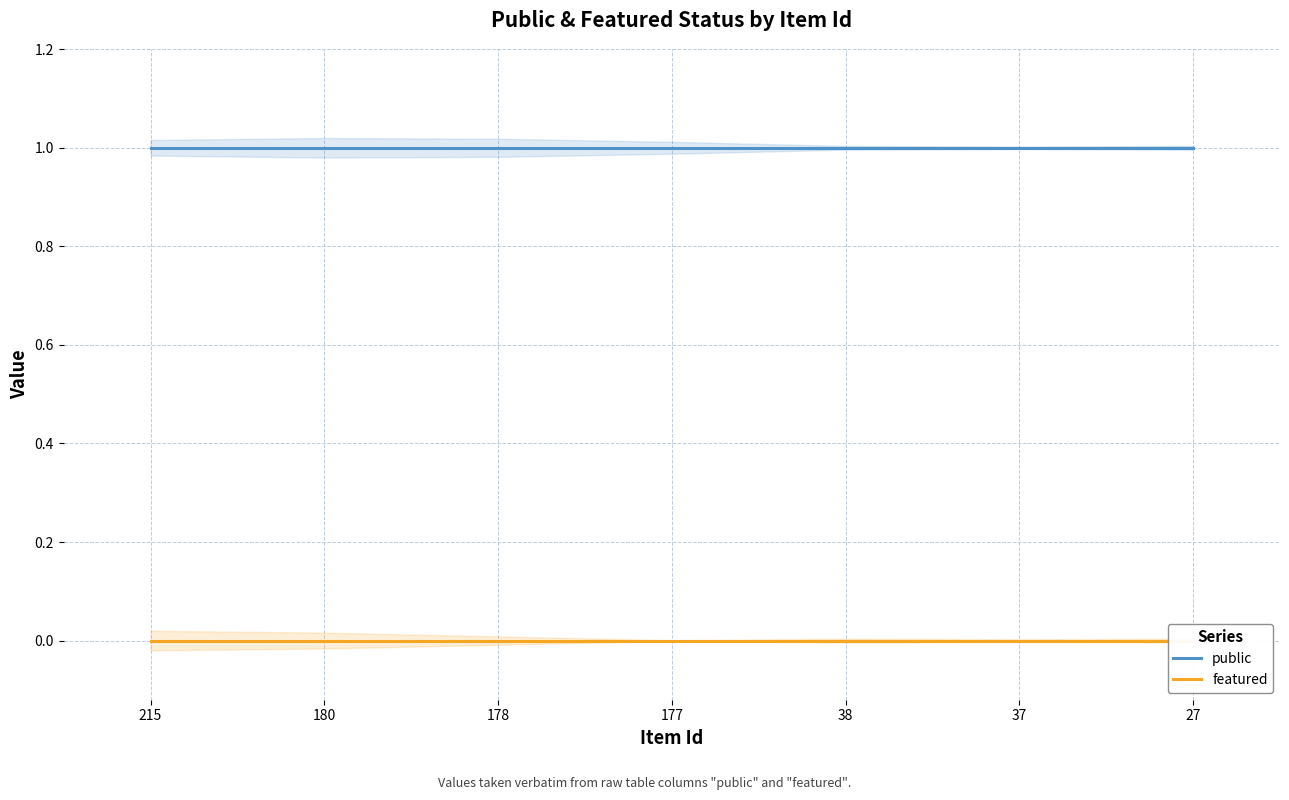

Where is public nearest to the value 1?

215